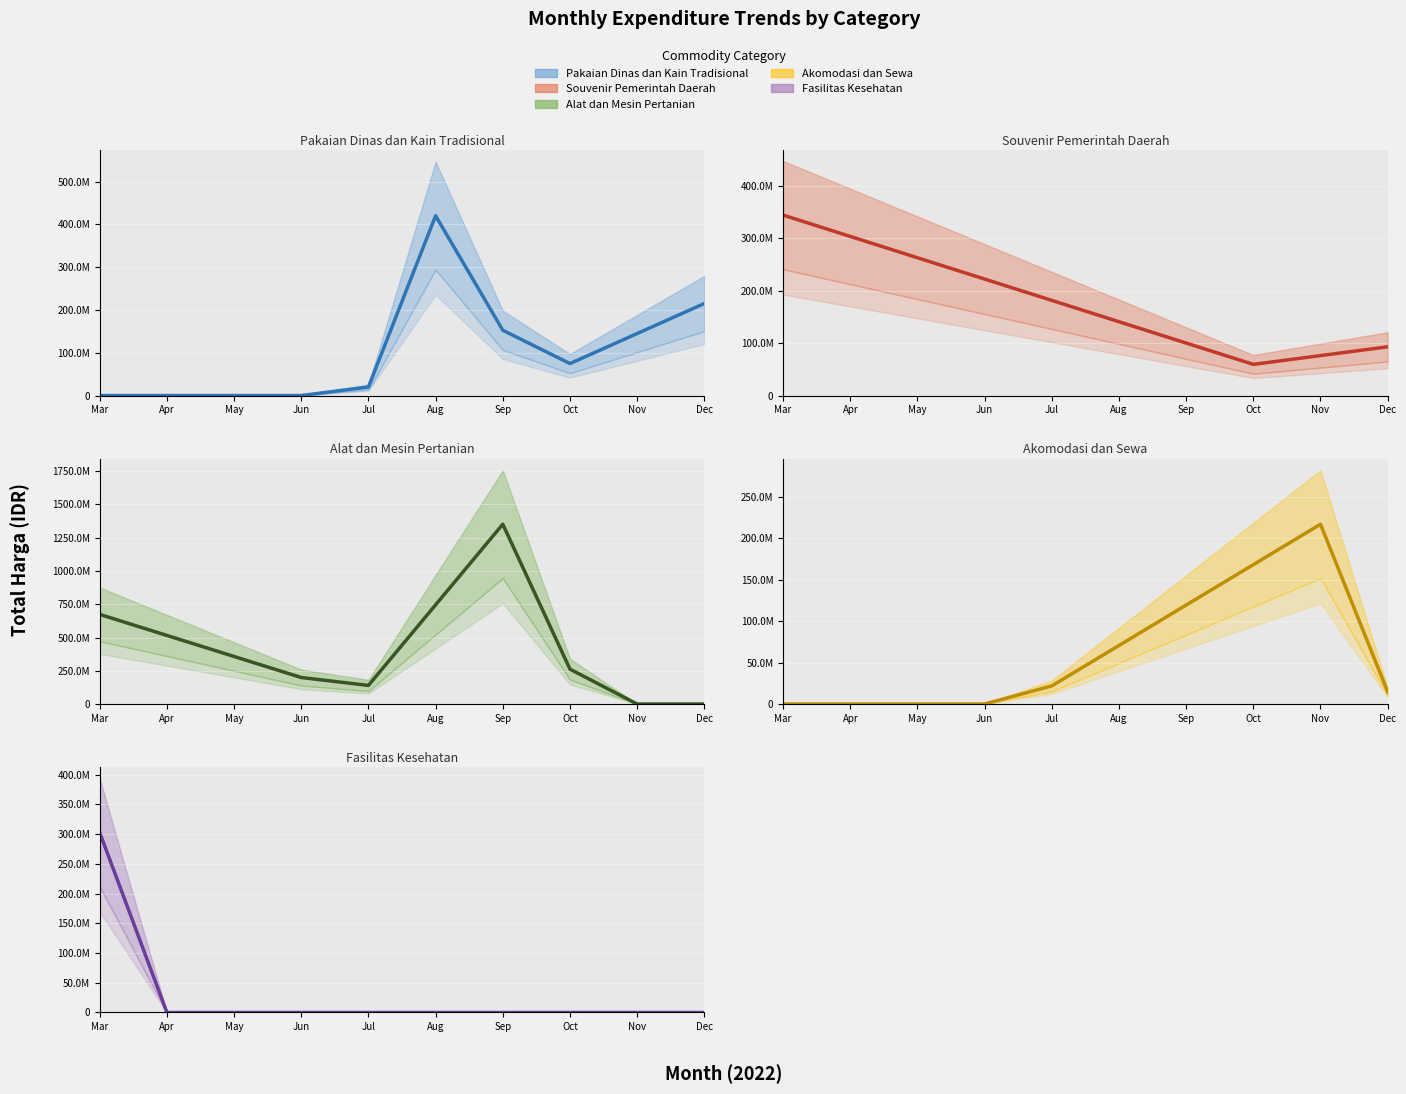

What is the average value of the Alat dan Mesin Pertanian series?

424498471.0